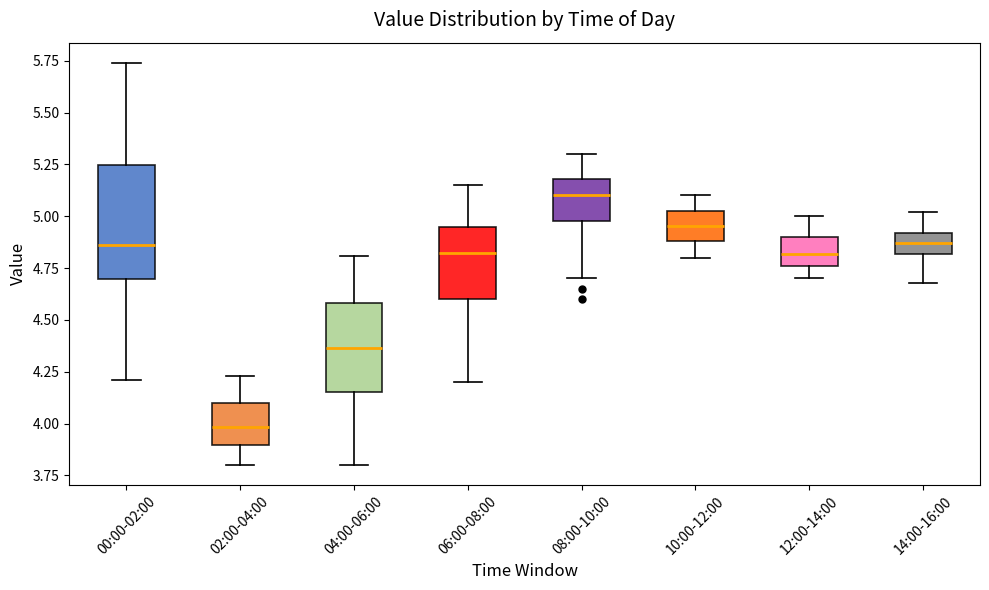

Which box's median line is the lowest?

02:00-04:00